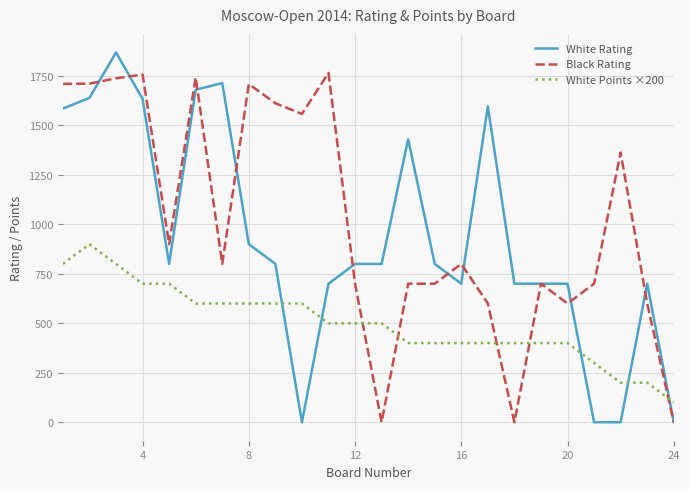

What is the average value of the White Rating series?

927